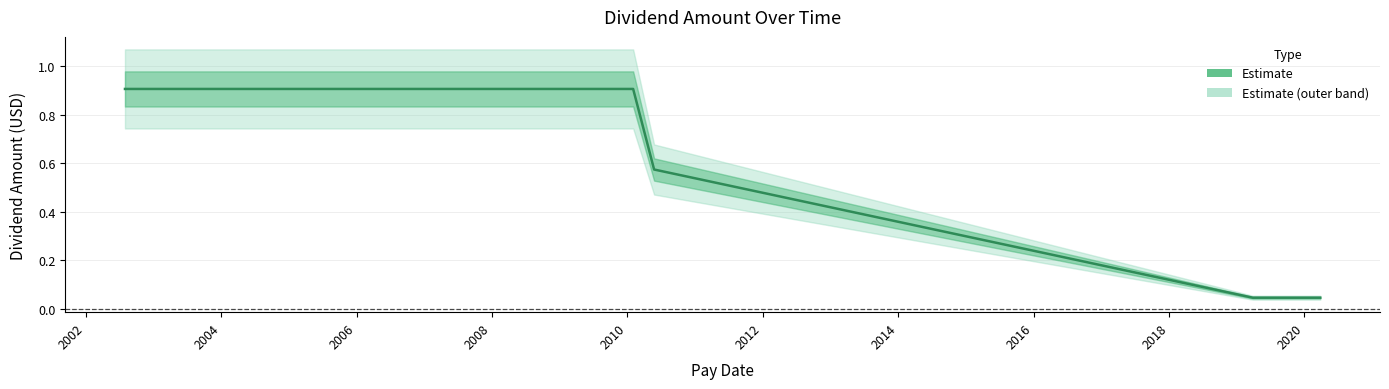

How many series are shown in this chart?

1